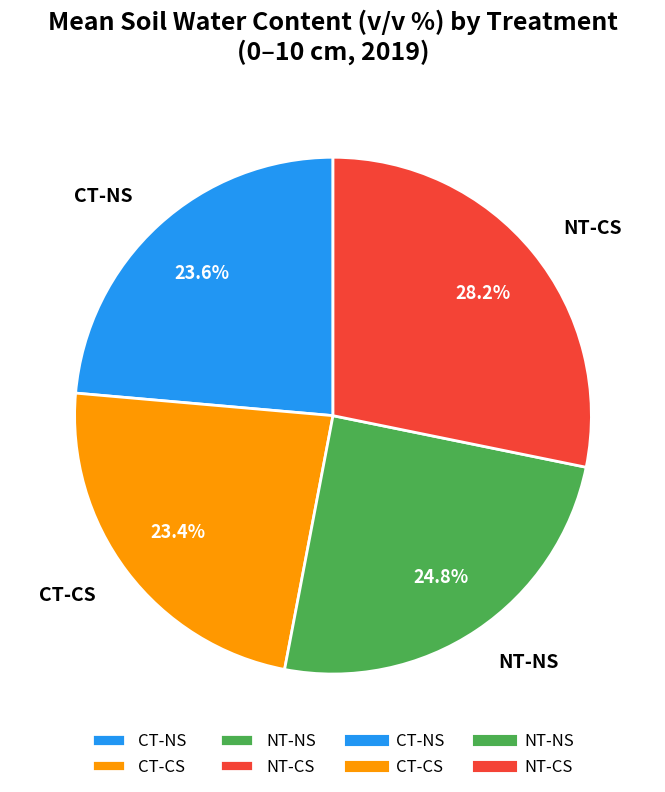

Does NT-NS account for over 50% of the chart?

No